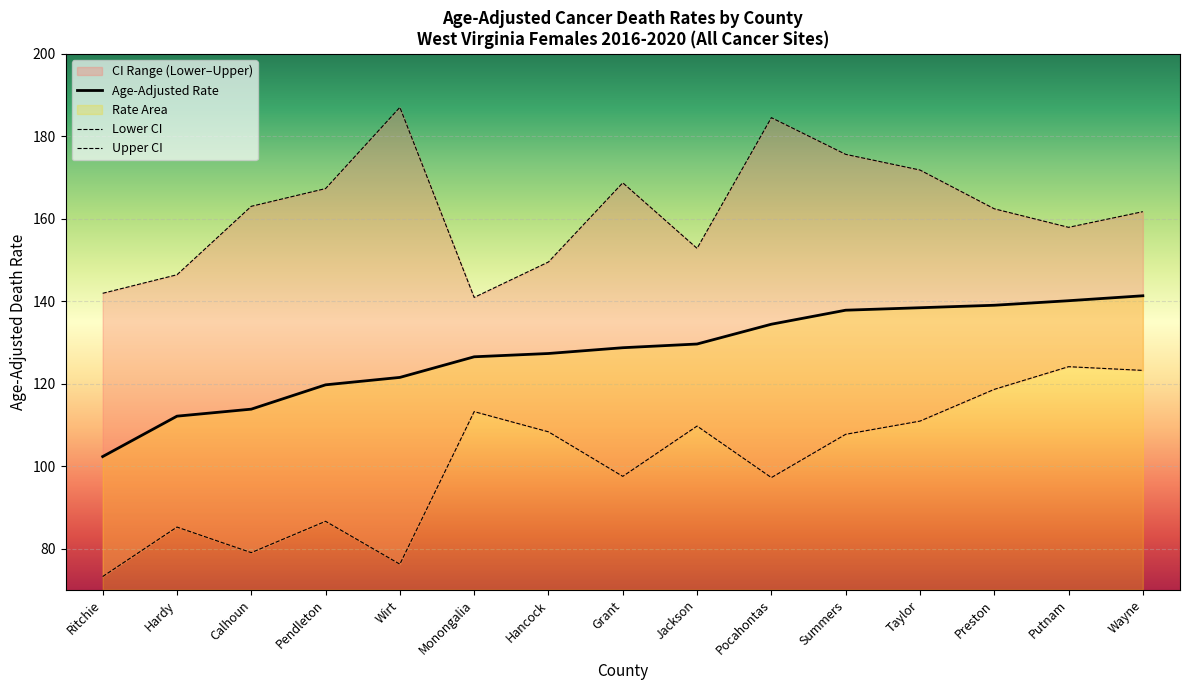

True or false: Age-Adjusted Rate has a value of 30.4 at Summers.

False